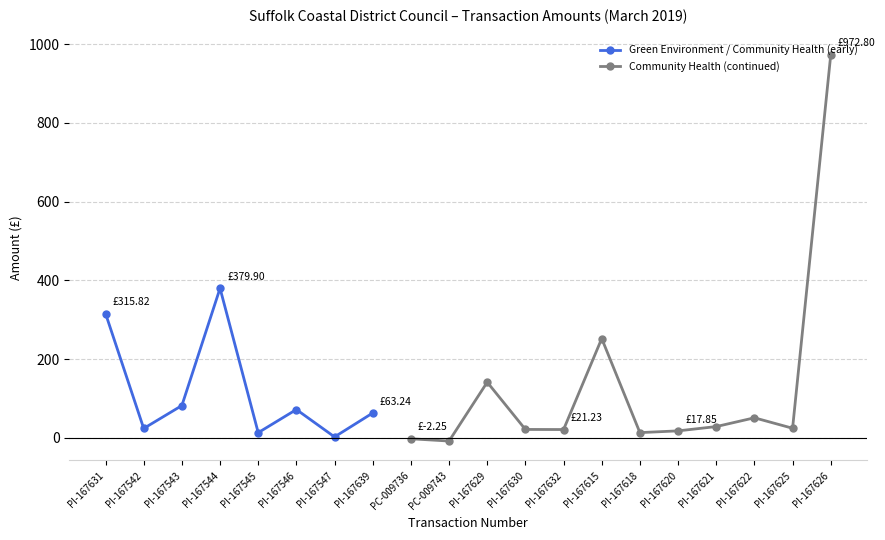

True or false: the data shows -2.2 at PC-009736.

True